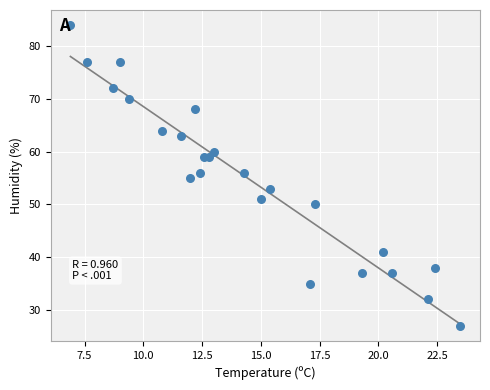

What is the range of Y values (max minus min)?

57